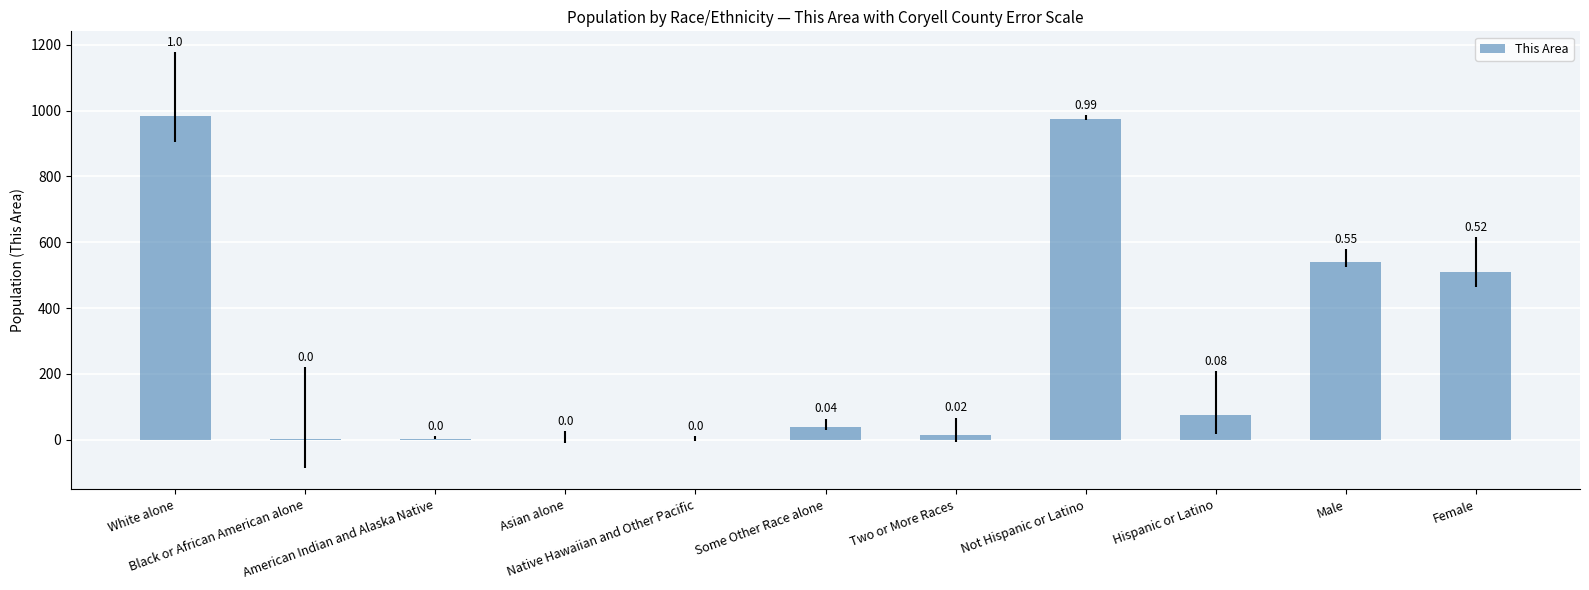

The chart shows a value of 509 at Female. True or false?

True